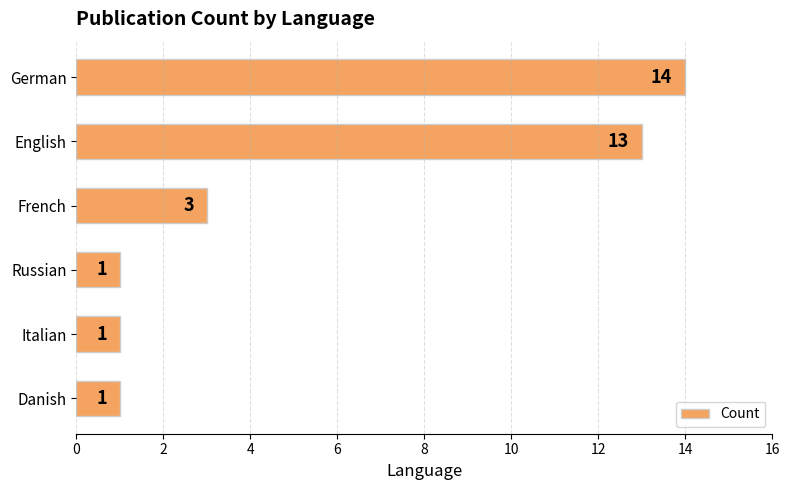

What position from the bottom is German?

6